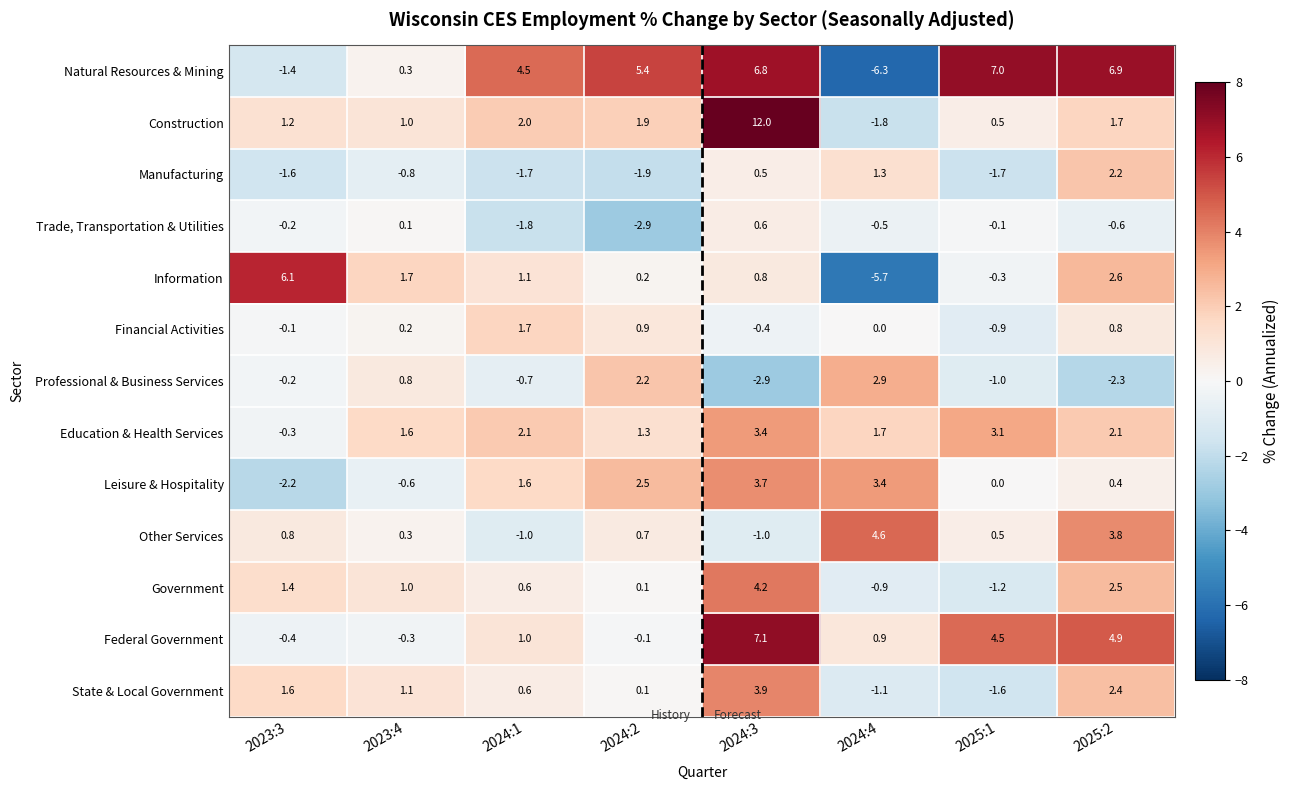

What is the difference between the maximum and second lowest values in the Education & Health Services series?

2.1